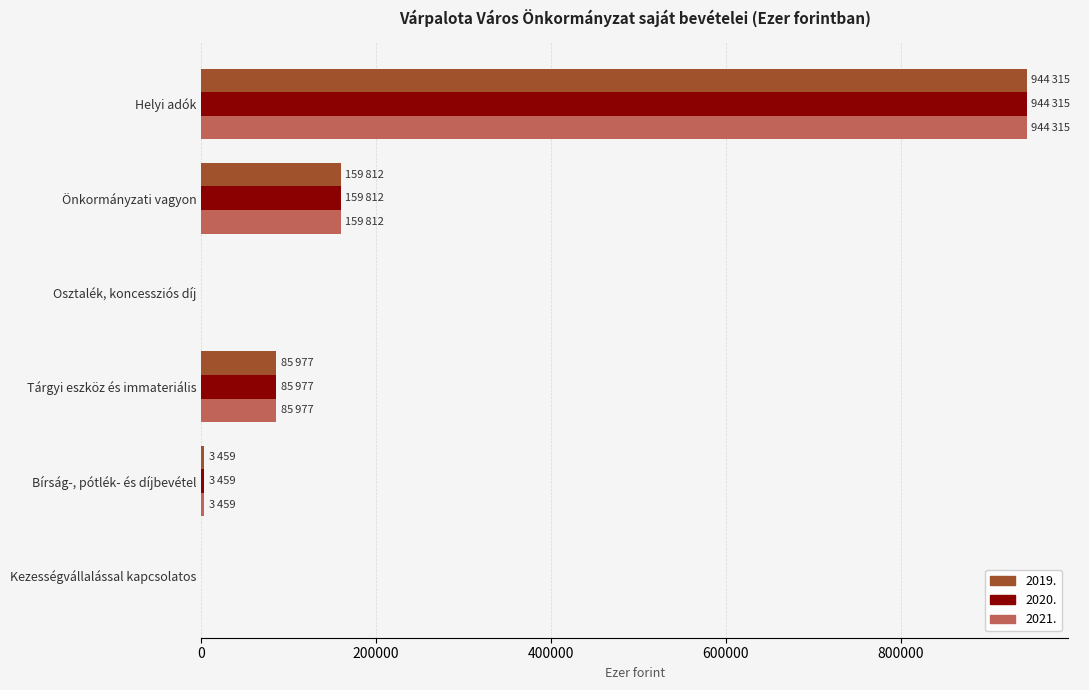

True or false: 2021. has a value of 0 at Kezességvállalással kapcsolatos.

True